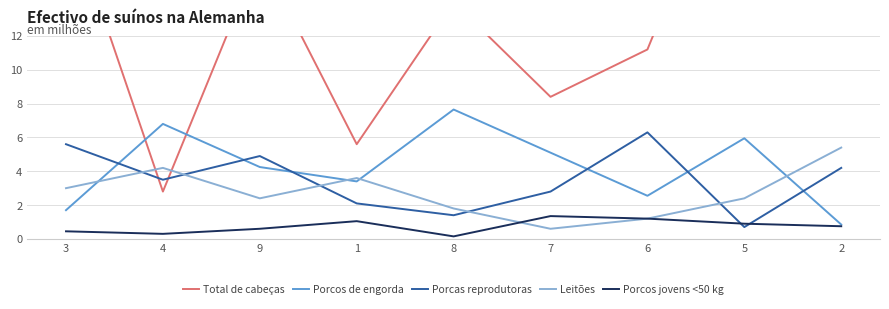

Where is the first local minimum for Porcas reprodutoras?

4